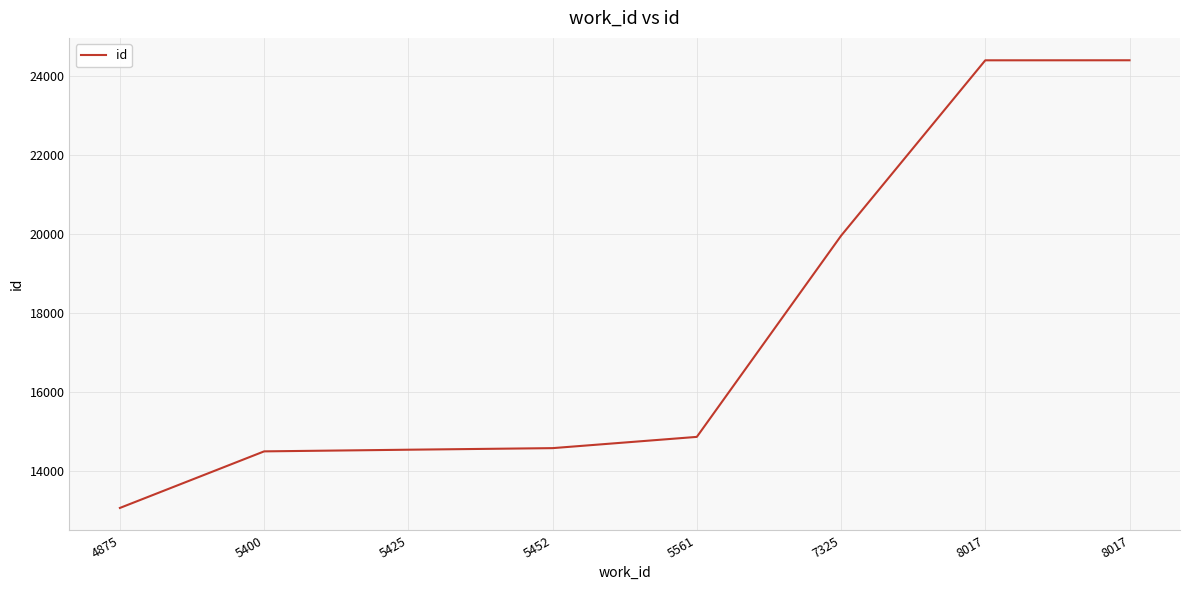

Reading left to right, transcribe all the data shown in this chart.

4875=13059	5400=14492	5425=14534	5452=14574	5561=14859	7325=19954	8017=24398	8017=24399